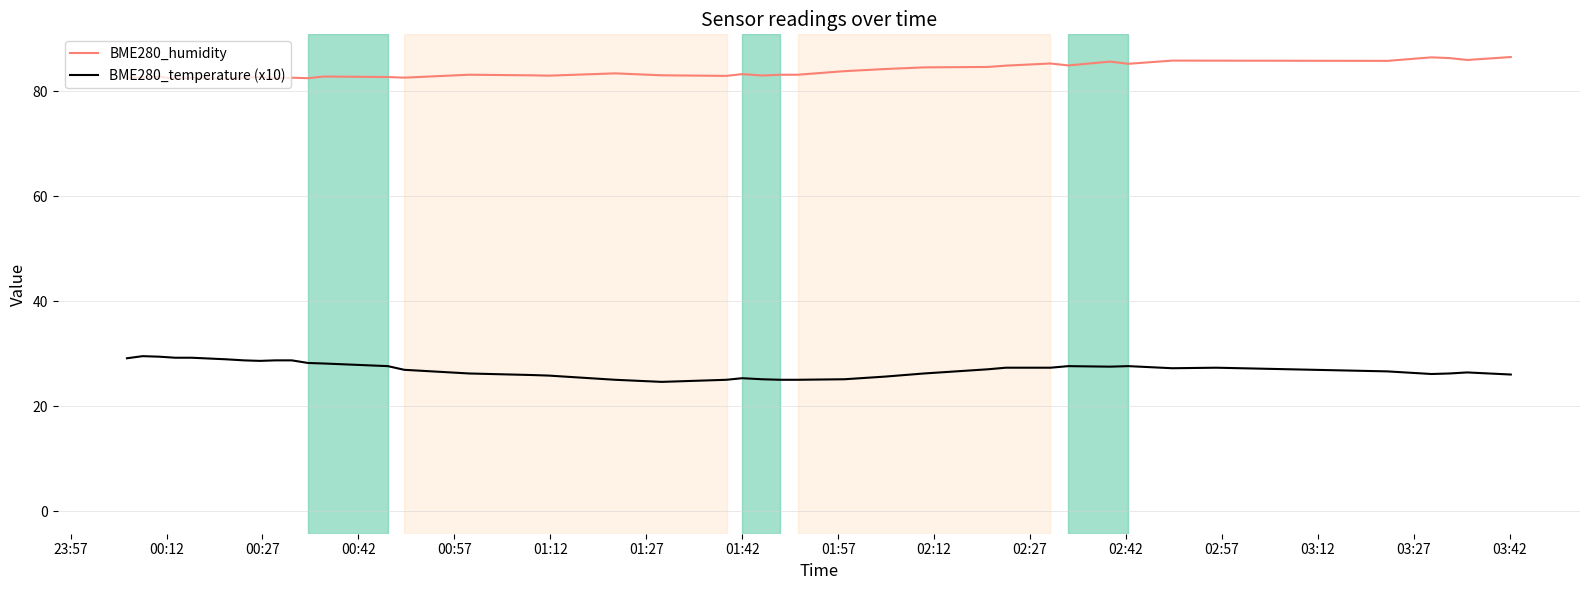

Which series has the largest total across all categories?

BME280_humidity